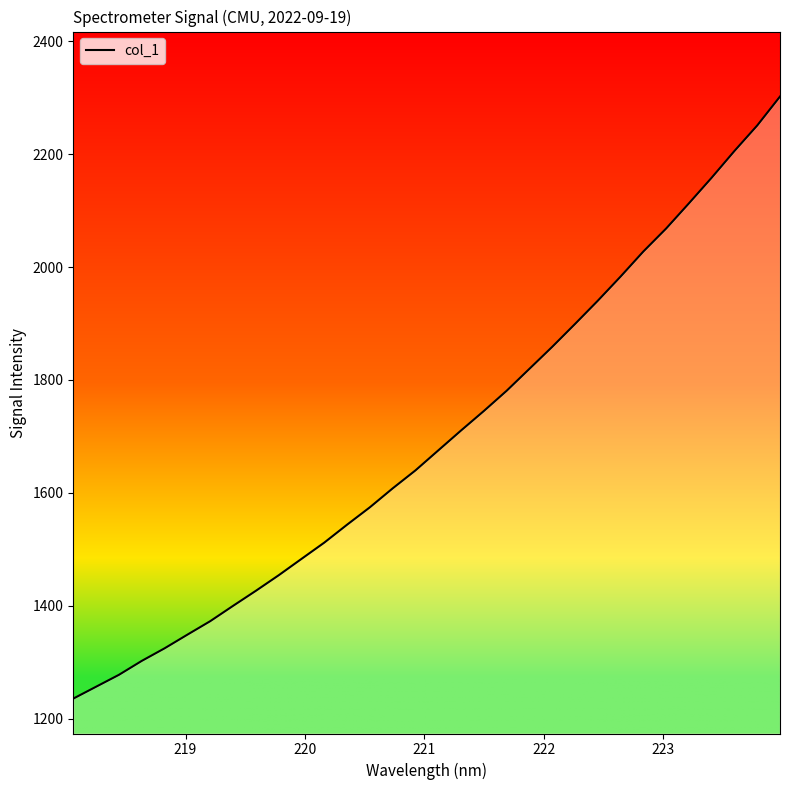

True or false: there are more than 2 points higher than both neighbors.

False